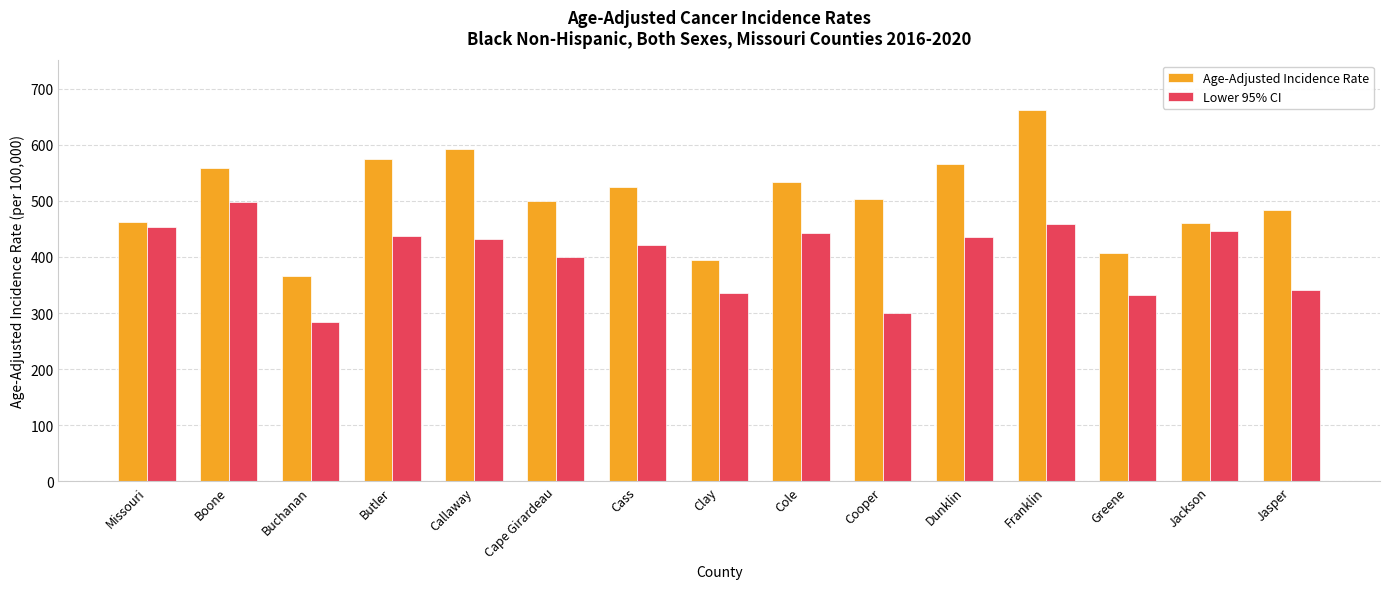

What is the total value across all series at Franklin?

1121.4